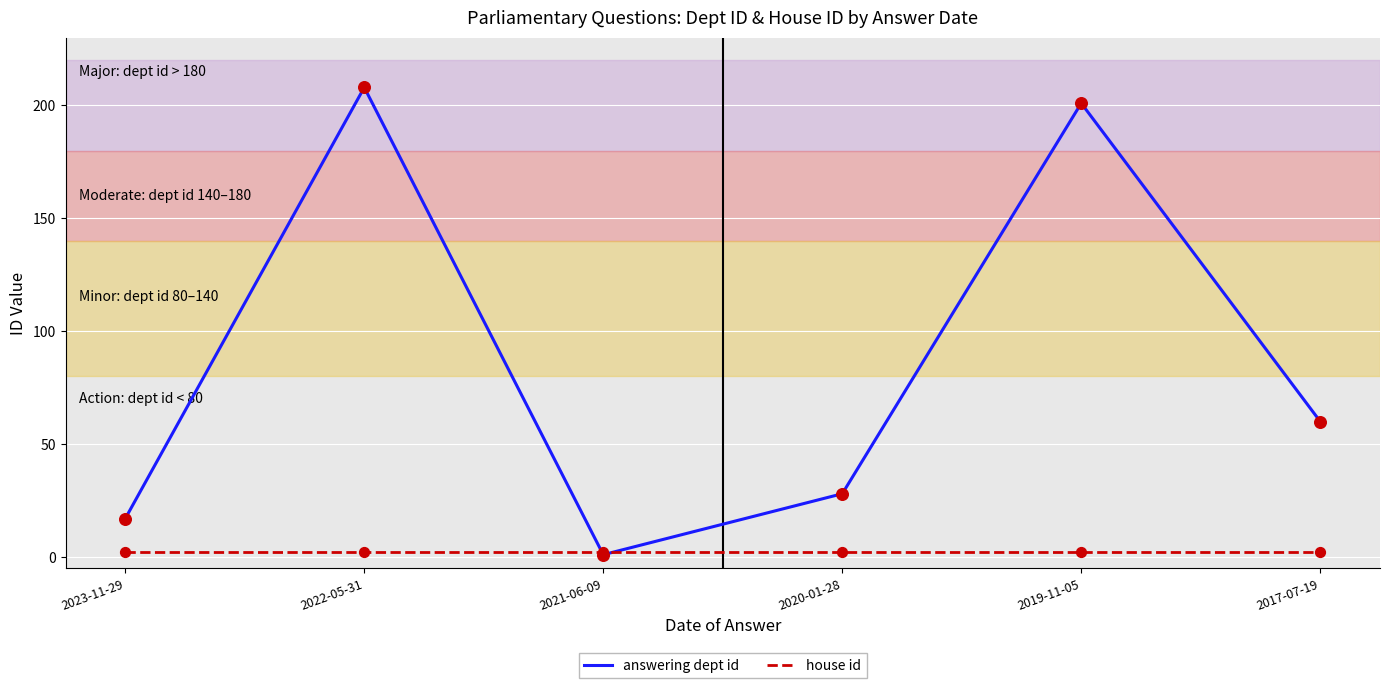

What are all the series names shown in the legend?

answering dept id, house id